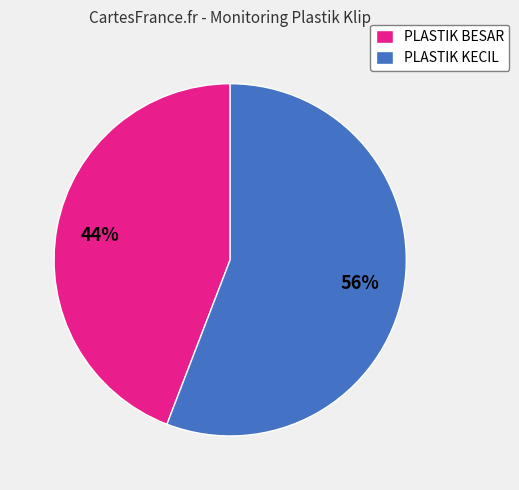

The PLASTIK KECIL slice represents 56% of the pie. True or false?

True